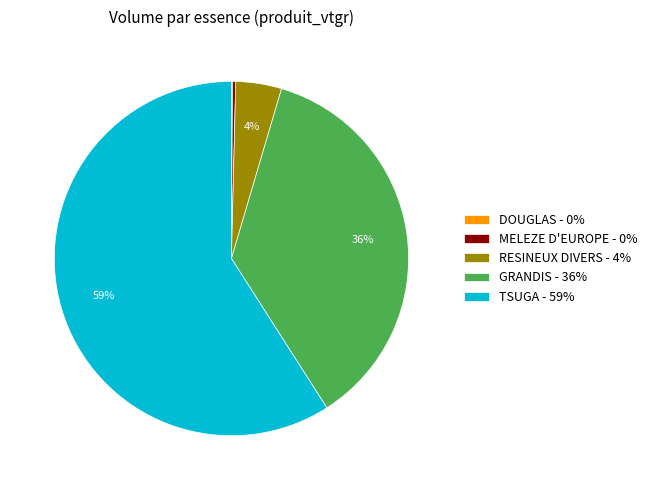

What percentage is the RESINEUX DIVERS - 4% slice, to the nearest percent?

4%